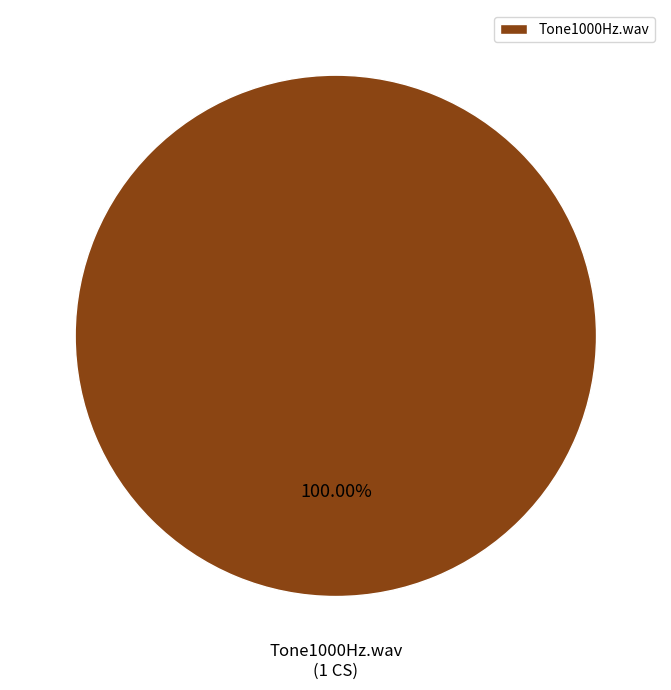

Count the number of slices in the pie.

1